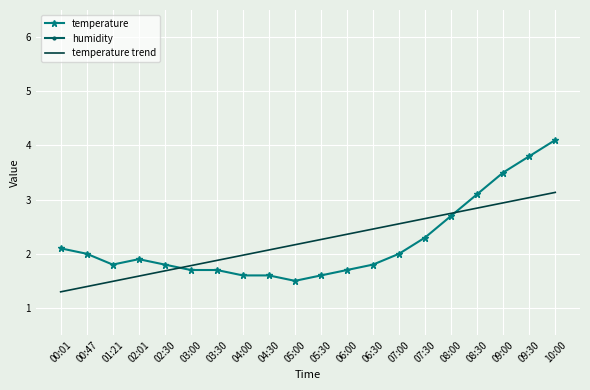

True or false: temperature trend has a value of 1.2 at 04:30.

False